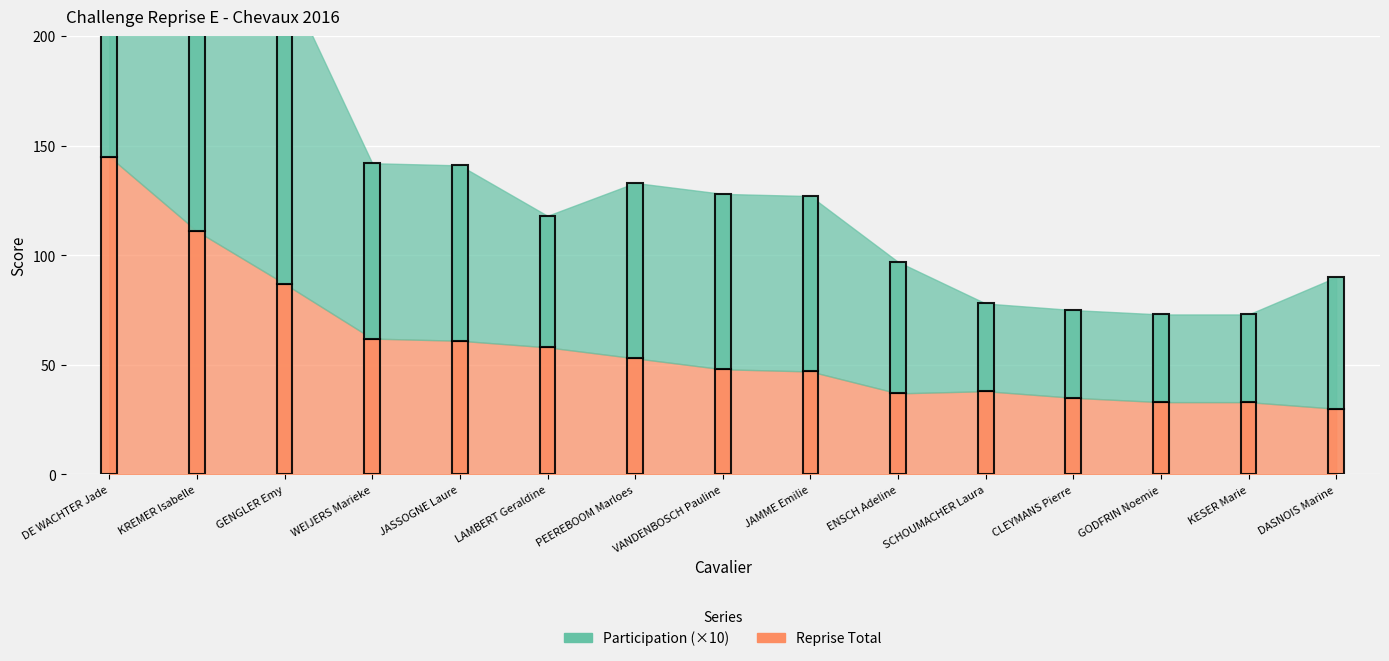

Is it true that Participation Total equals 2 at WEIJERS Marieke?

False